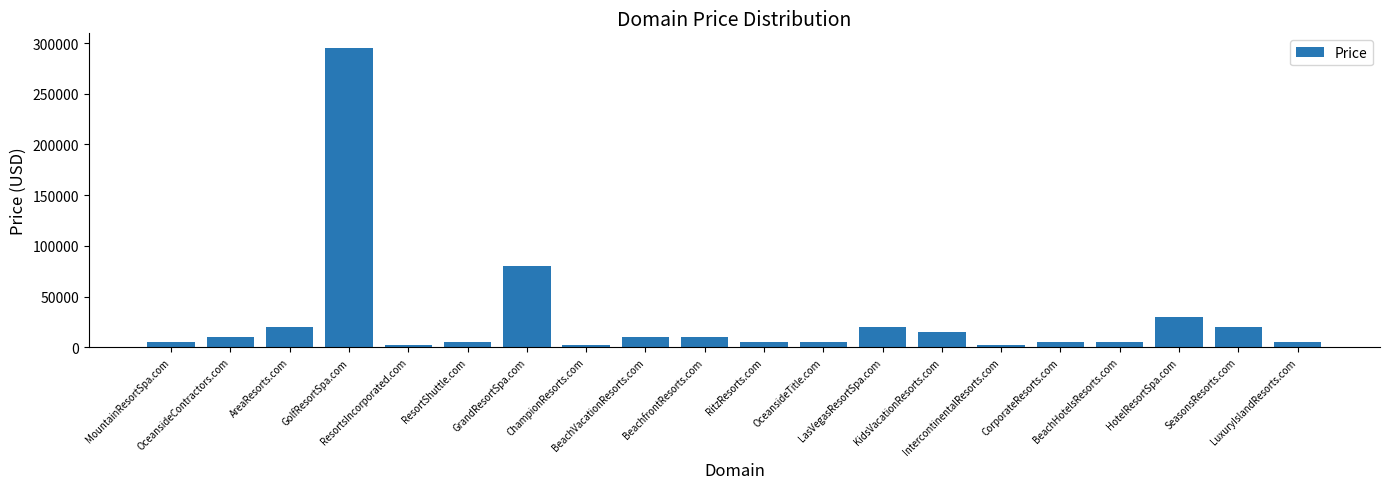

What is the minimum value shown in the chart?

1888